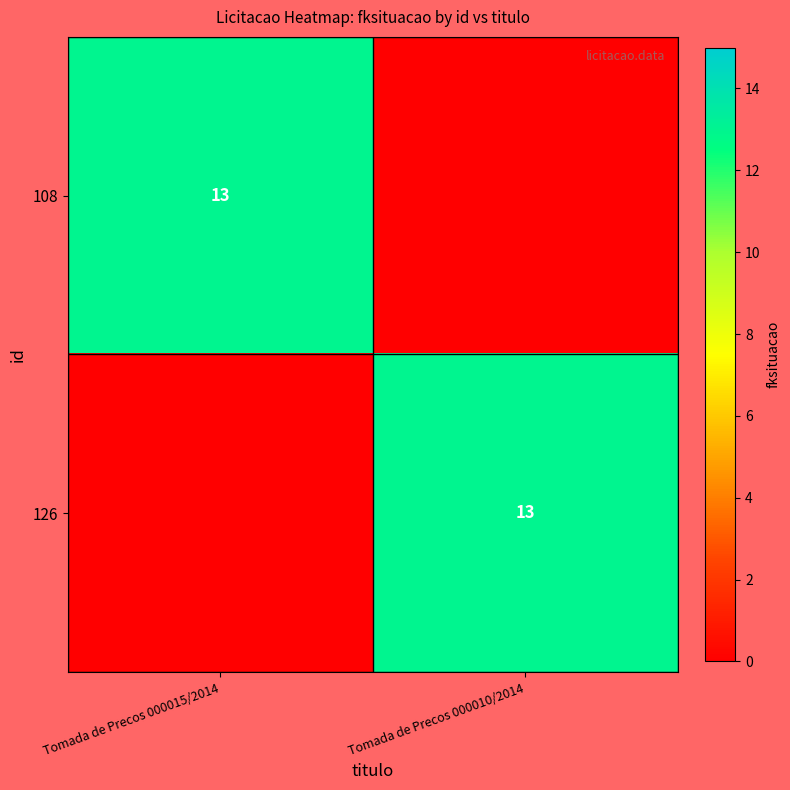

Is it true that 126 equals 23 at Tomada de Precos 000010/2014?

False